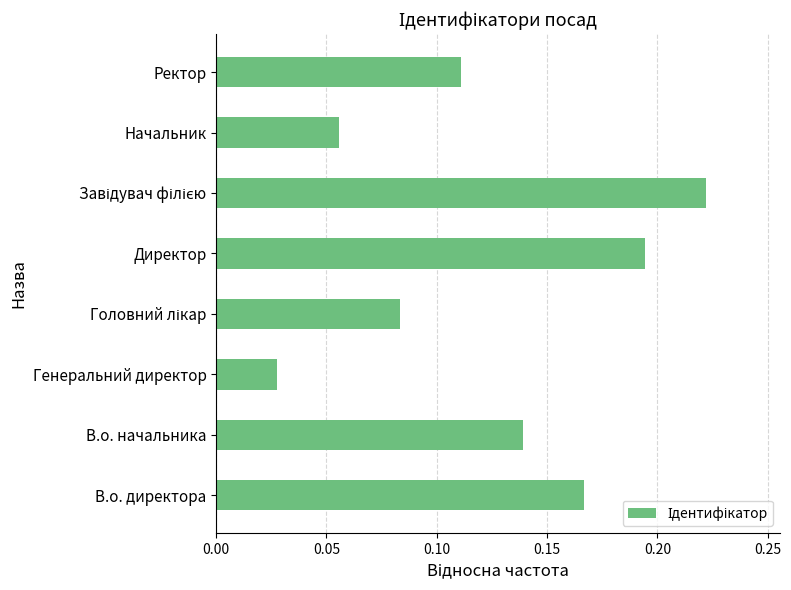

Between Начальник and Генеральний директор, which is larger?

Начальник